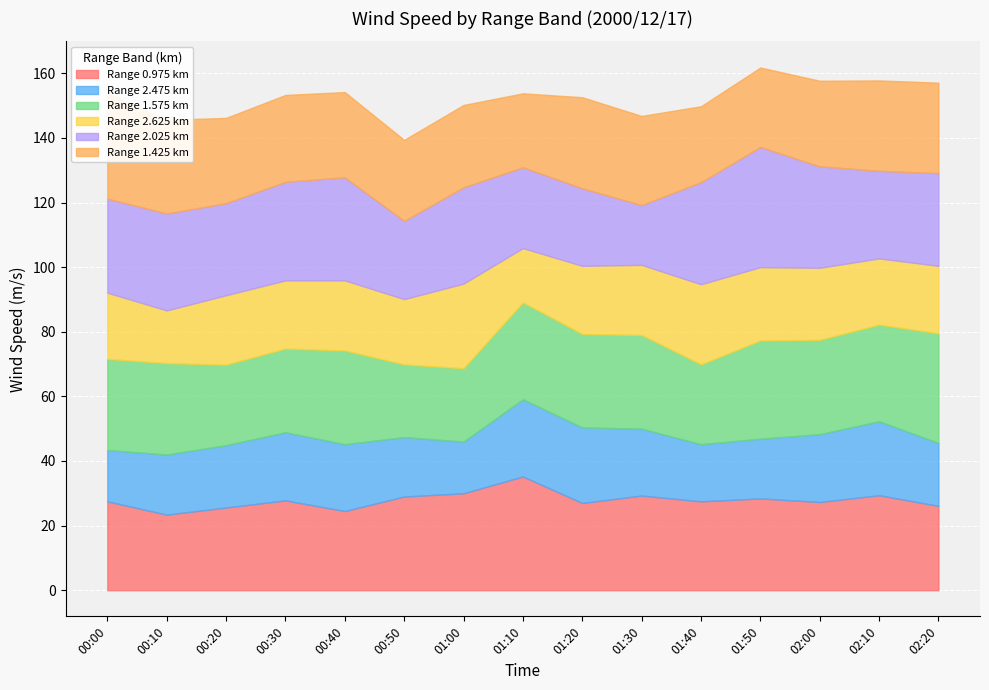

What is the total value across all series at 00:30?

153.3